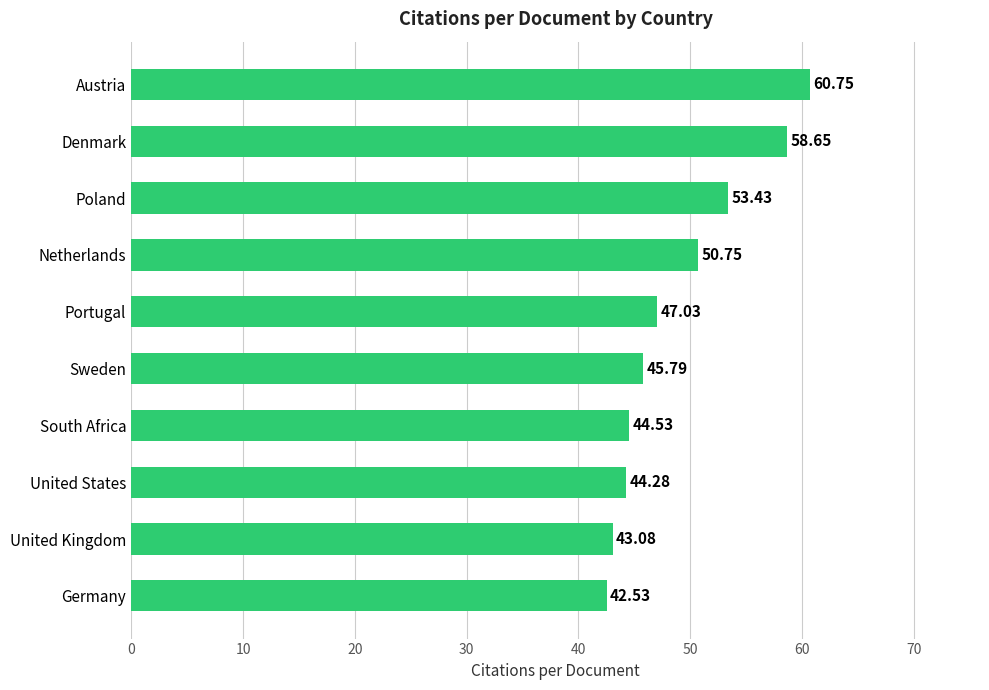

What is the ratio of the value at Portugal to the value at United States?

1.1